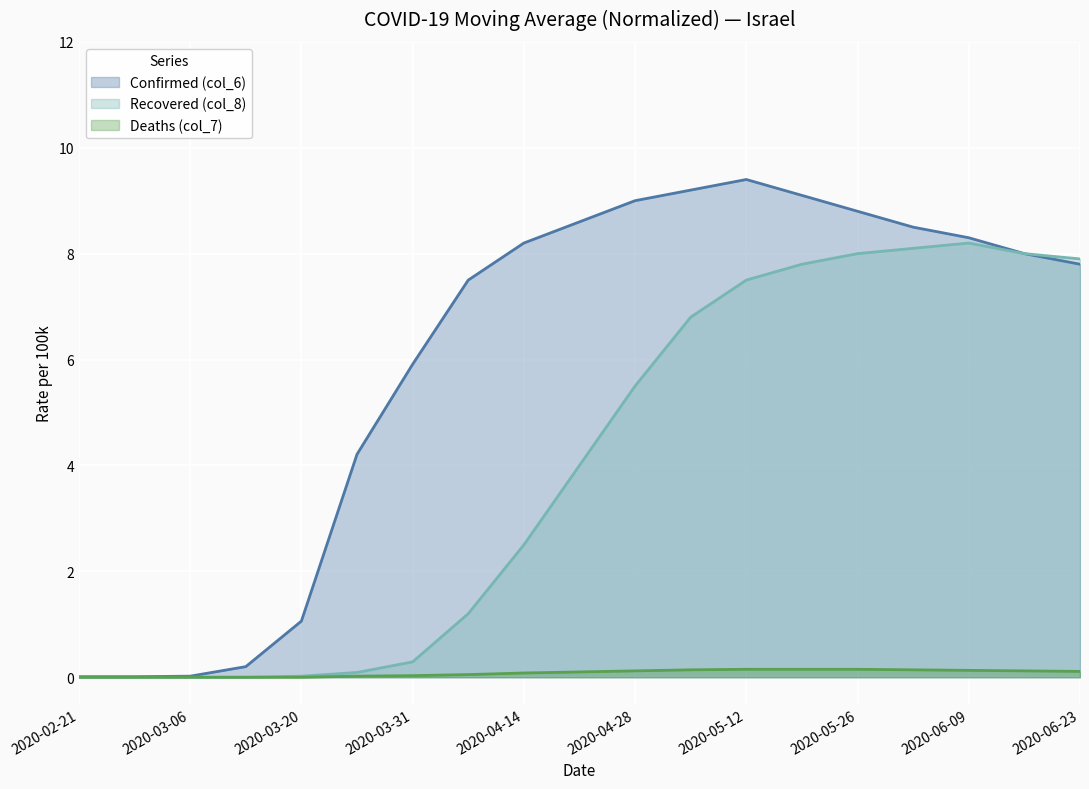

At which label is Confirmed (col_6) closest to 4?

2020-03-27